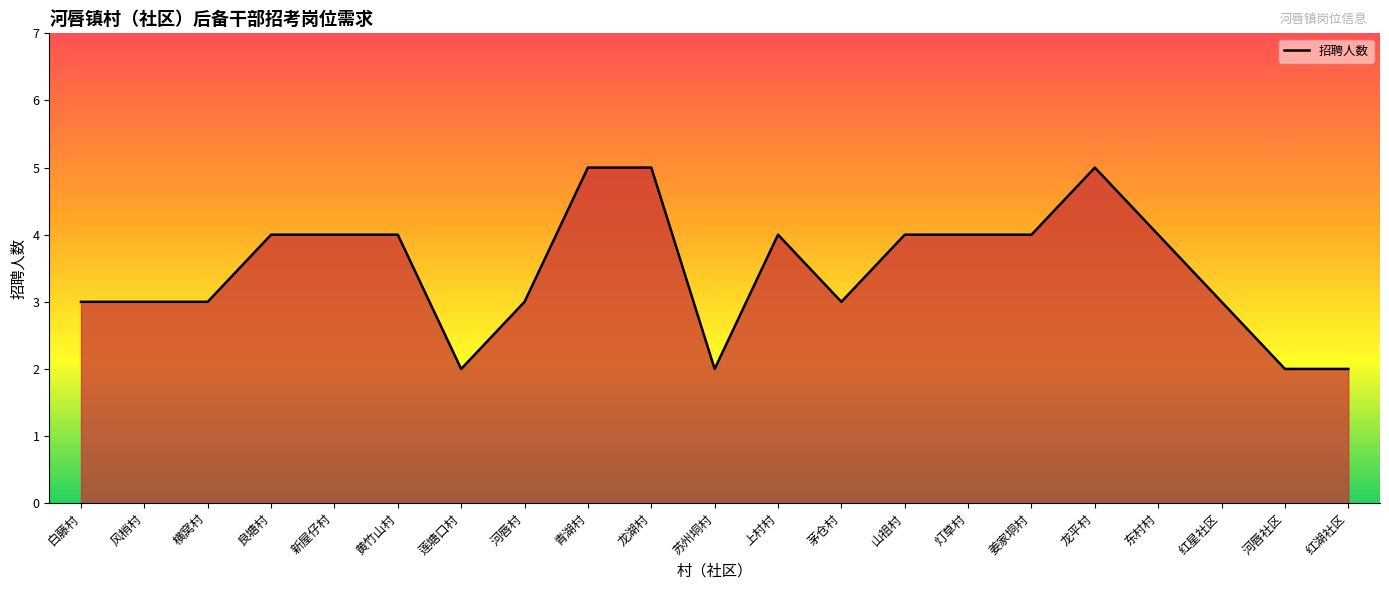

How many distinct data groups are displayed?

1